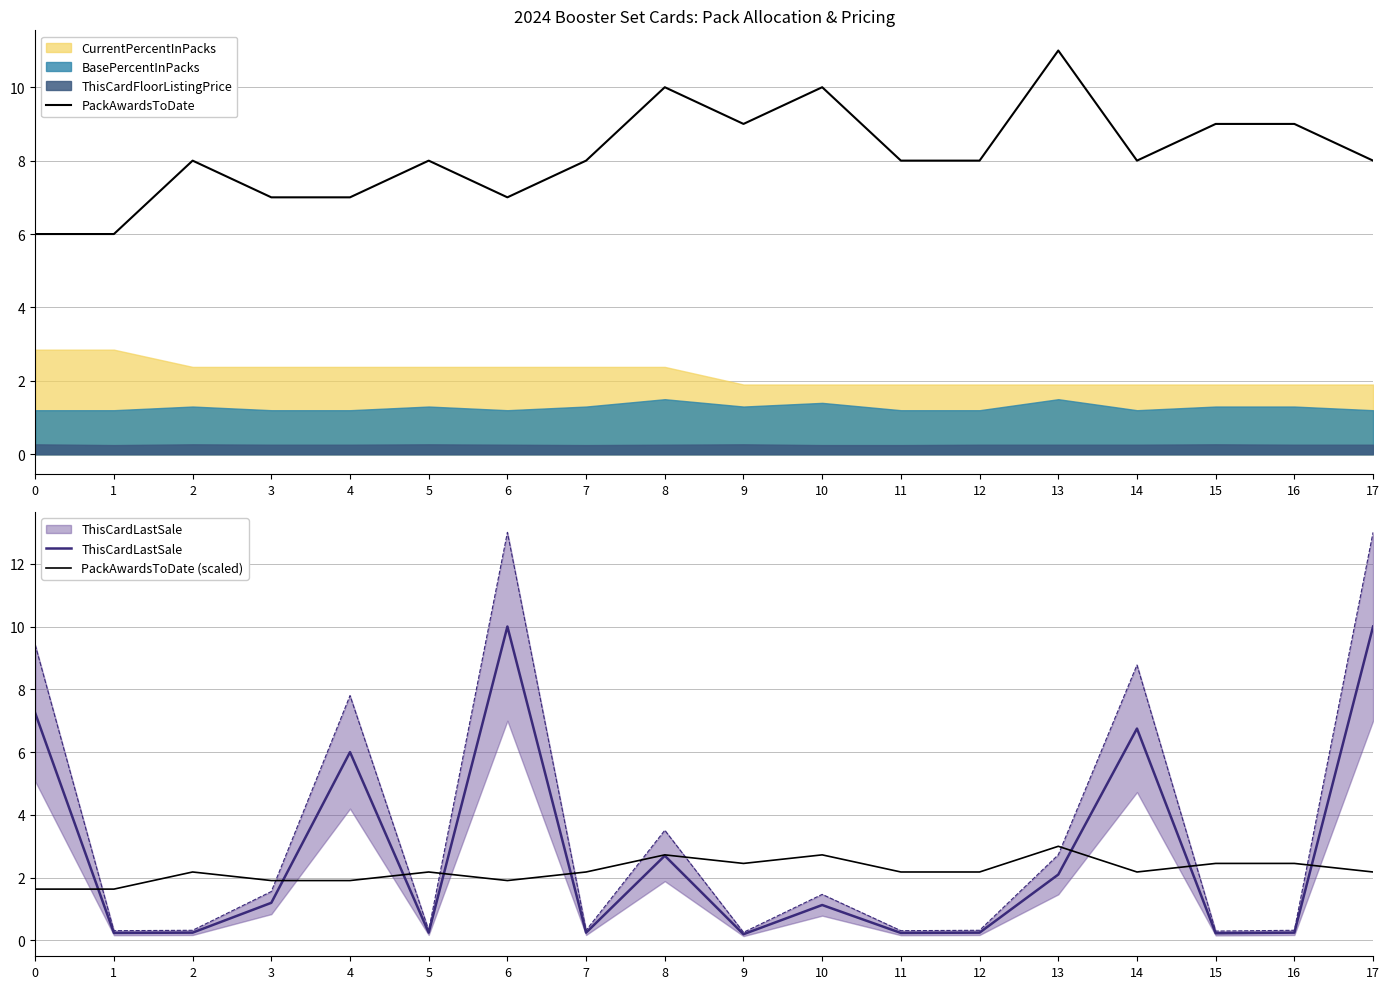

True or false: ThisCardLastSale has a value of 1.2 at 3.

True